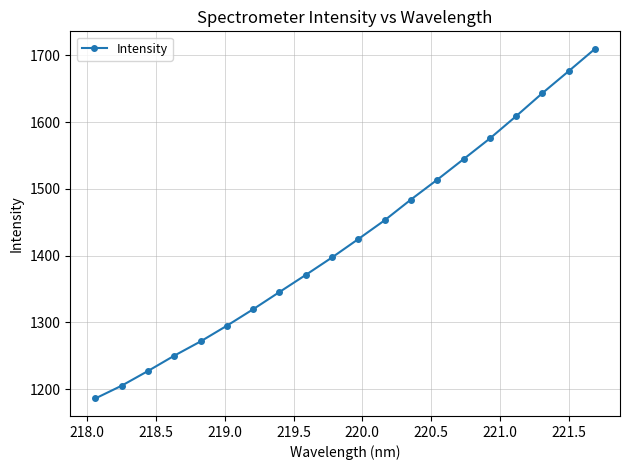

Reading left to right, extract all data points from this chart.

1186.2	1205.3	1227.3	1250.3	1271.6	1295.1	1319.8	1345.6	1371.3	1397.5	1425.0	1453.1	1484.2	1513.9	1544.6	1575.6	1609.1	1643.5	1676.5	1709.8